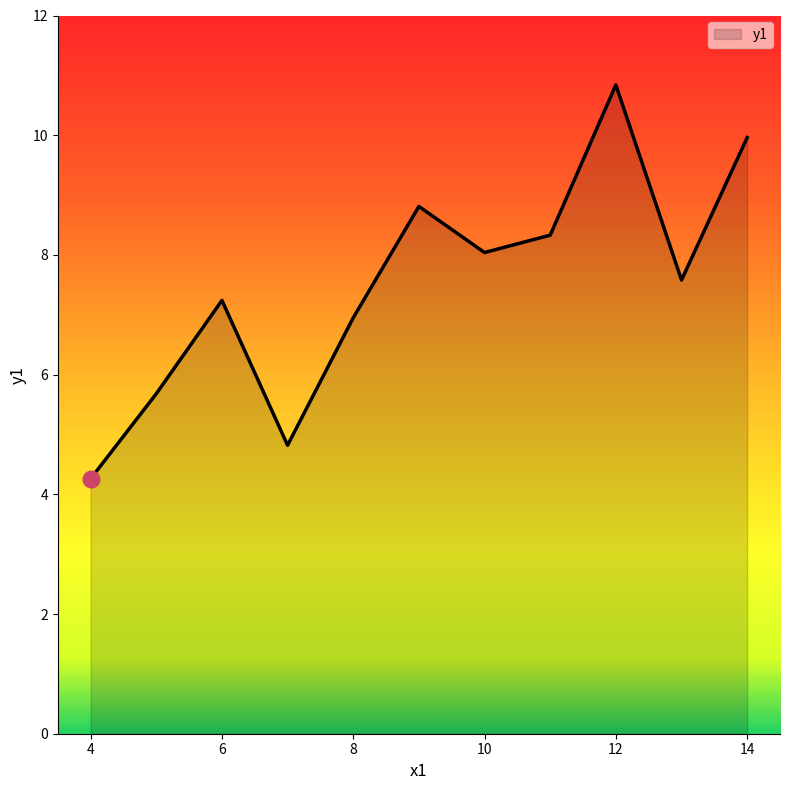

What is the smallest value displayed?

4.3